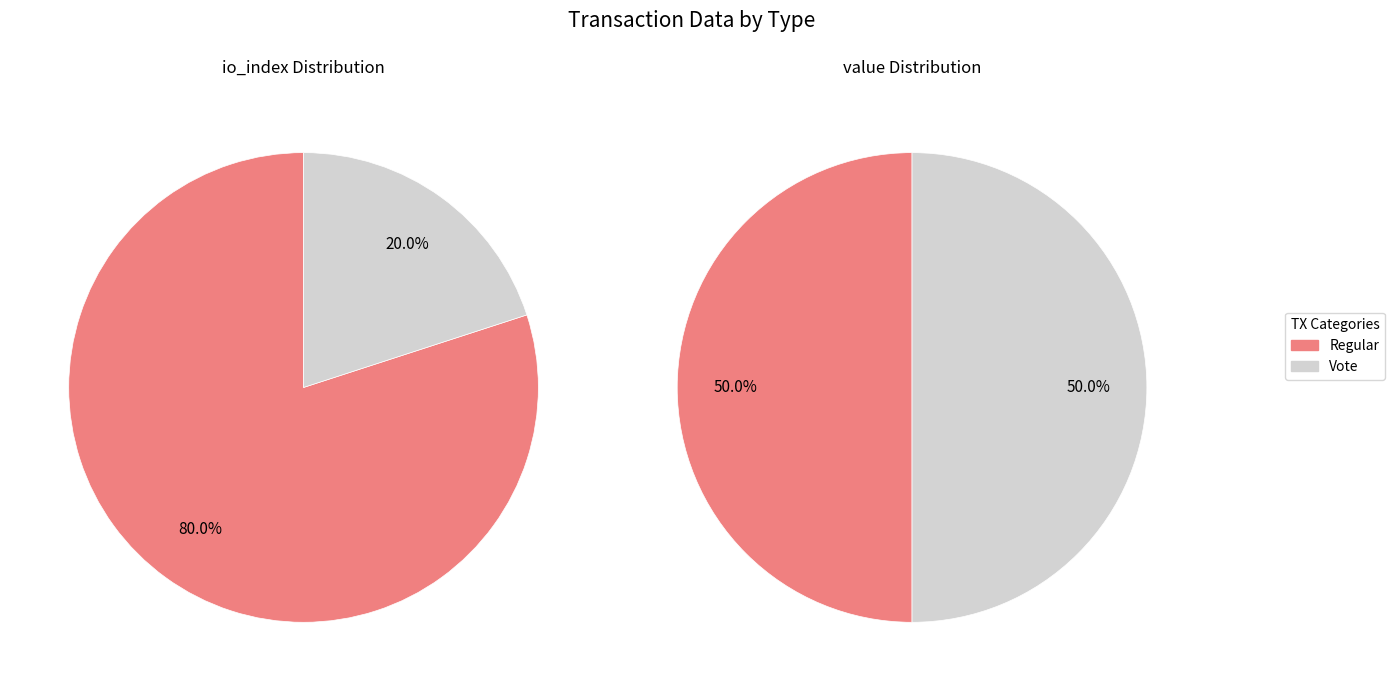

How many segments does this pie chart have?

2